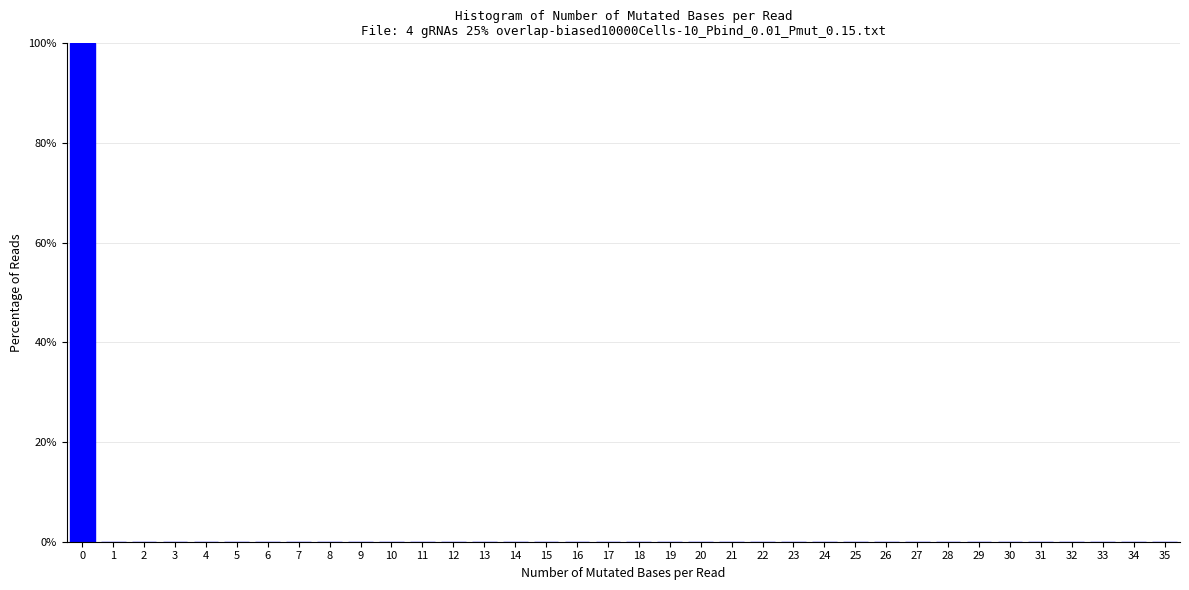

True or false: the data shows 0 at 15.

True